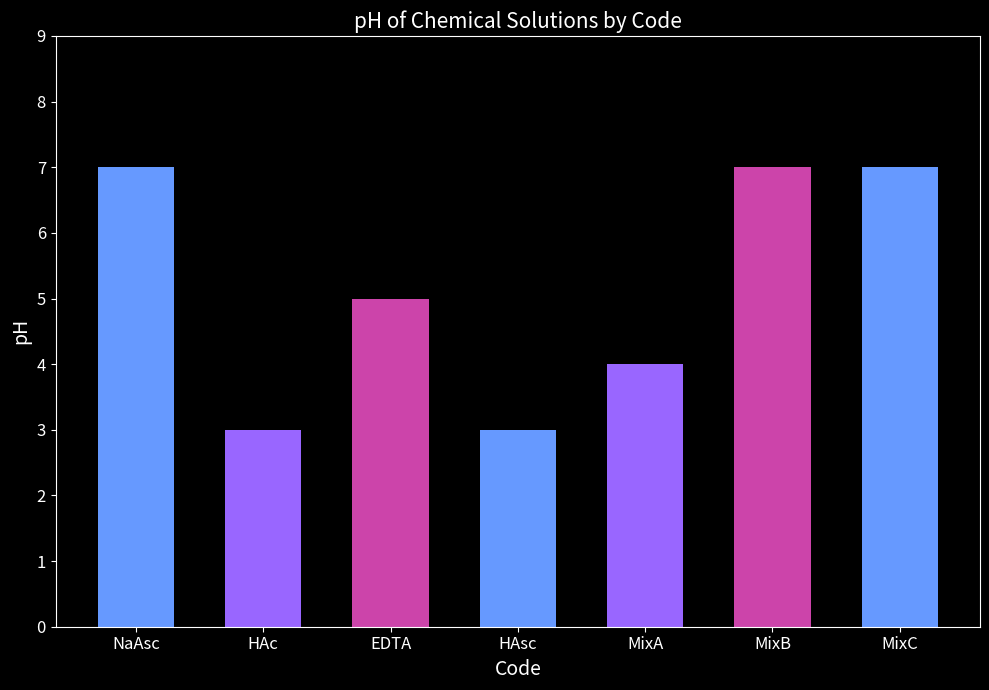

What is the smallest value displayed?

3